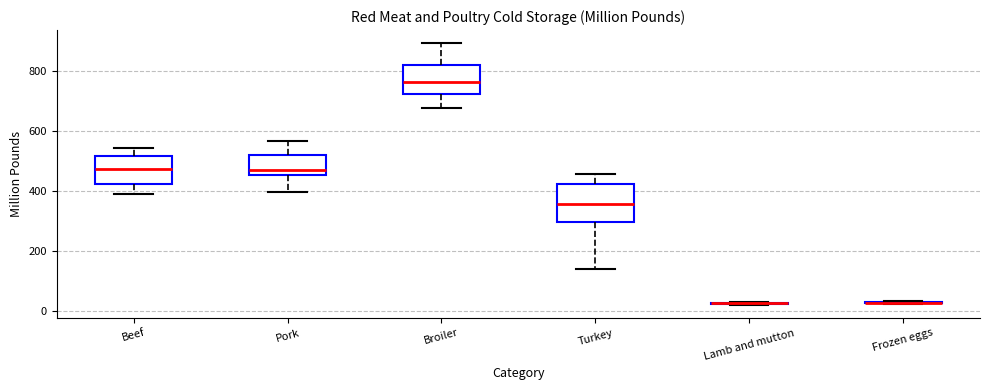

Where does the lower whisker of the box for Pork end on the y-axis? The values are not printed on the chart, so give them approximately, as read against the axis.

400